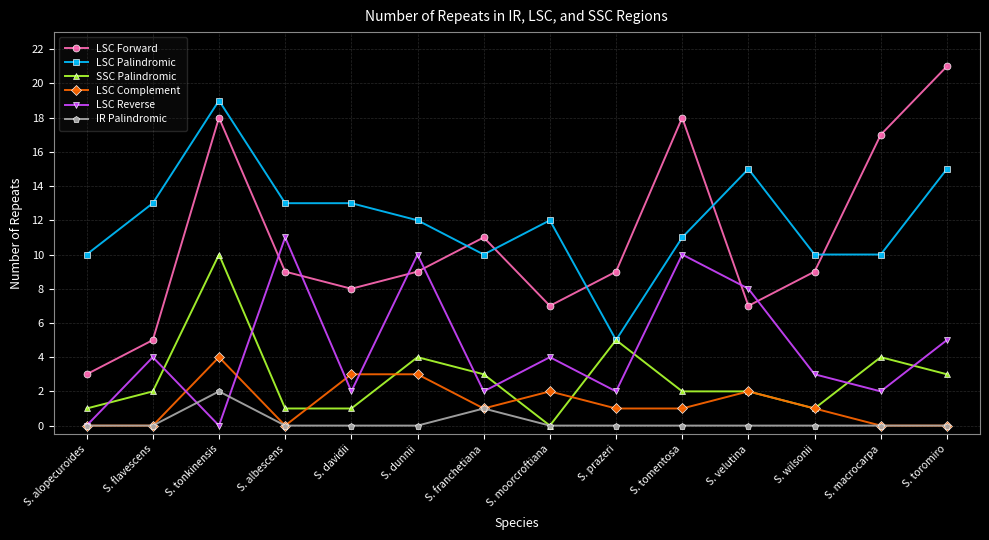

Count the number of data series in this chart.

6